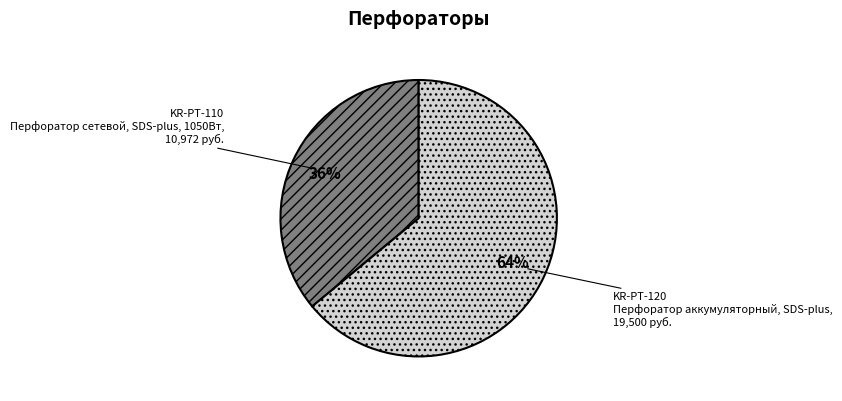

To the nearest percent, what is the difference between the largest and smallest slice percentages?

28%